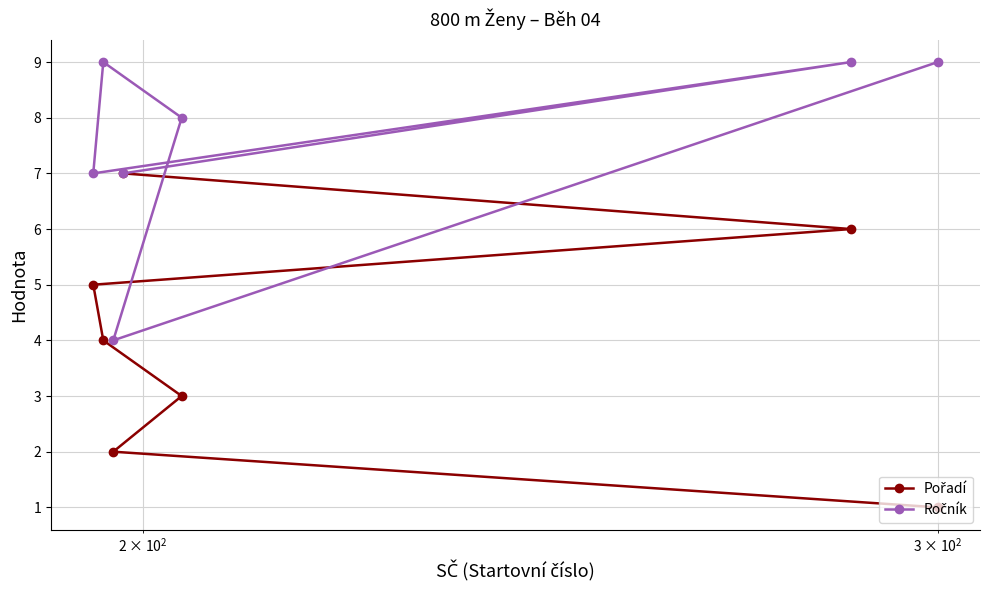

What is the greatest value displayed?

9